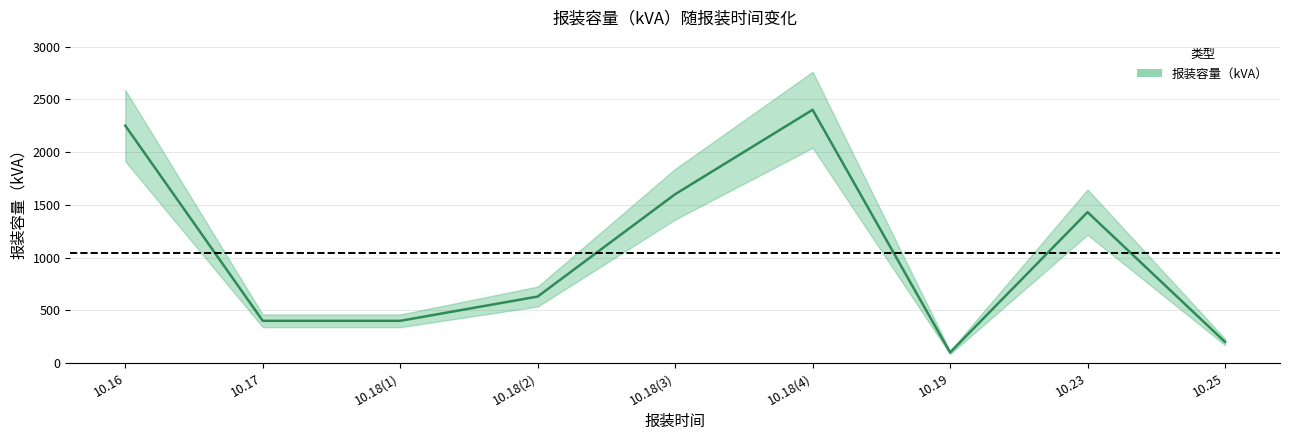

What is the value of the 1st point from the left?

2250